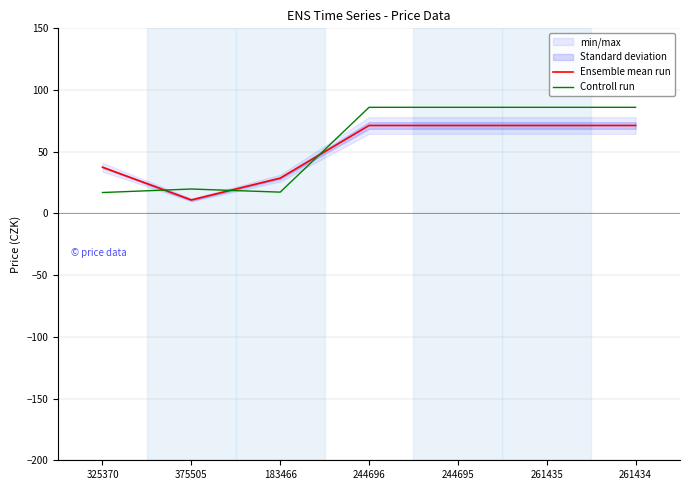

What is the average value of the Ensemble mean run series?

51.7